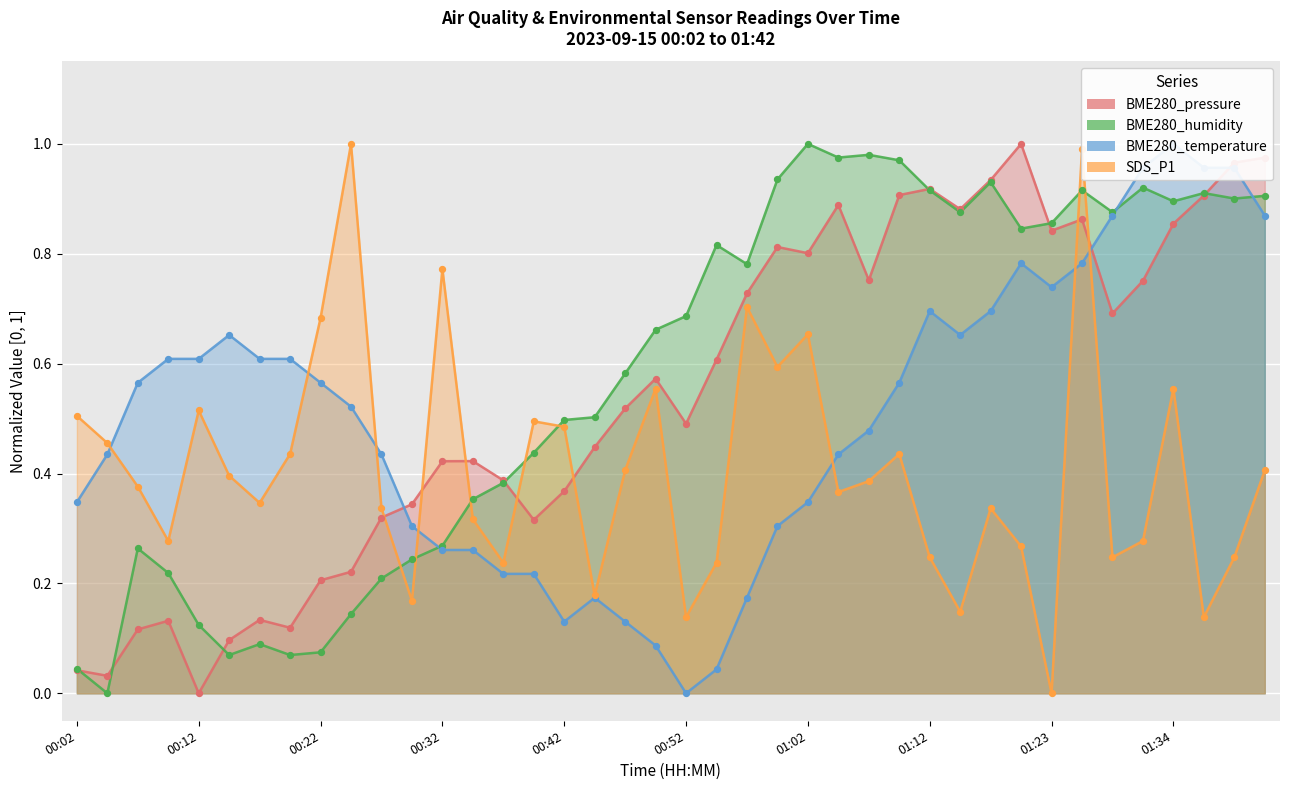

What are all the series names shown in the legend?

BME280_pressure, BME280_humidity, BME280_temperature, SDS_P1